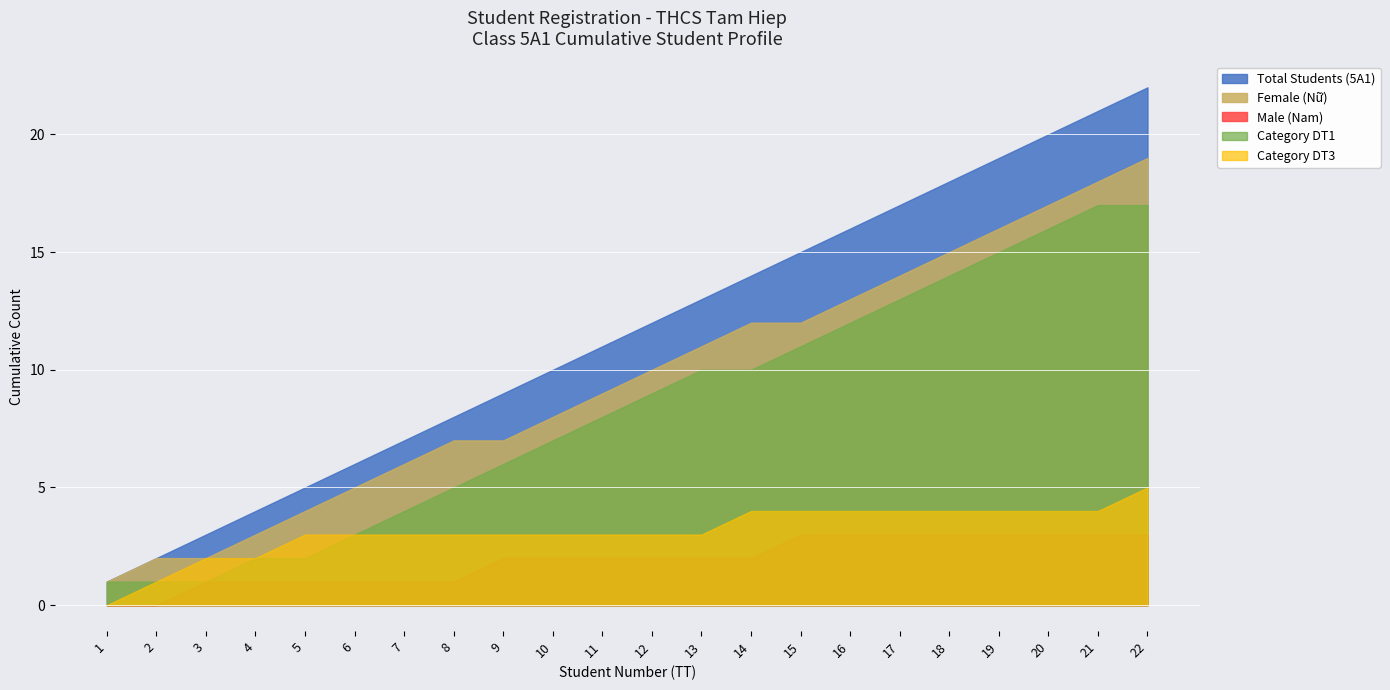

True or false: DT1 and 5A1_count intersect in this chart.

False